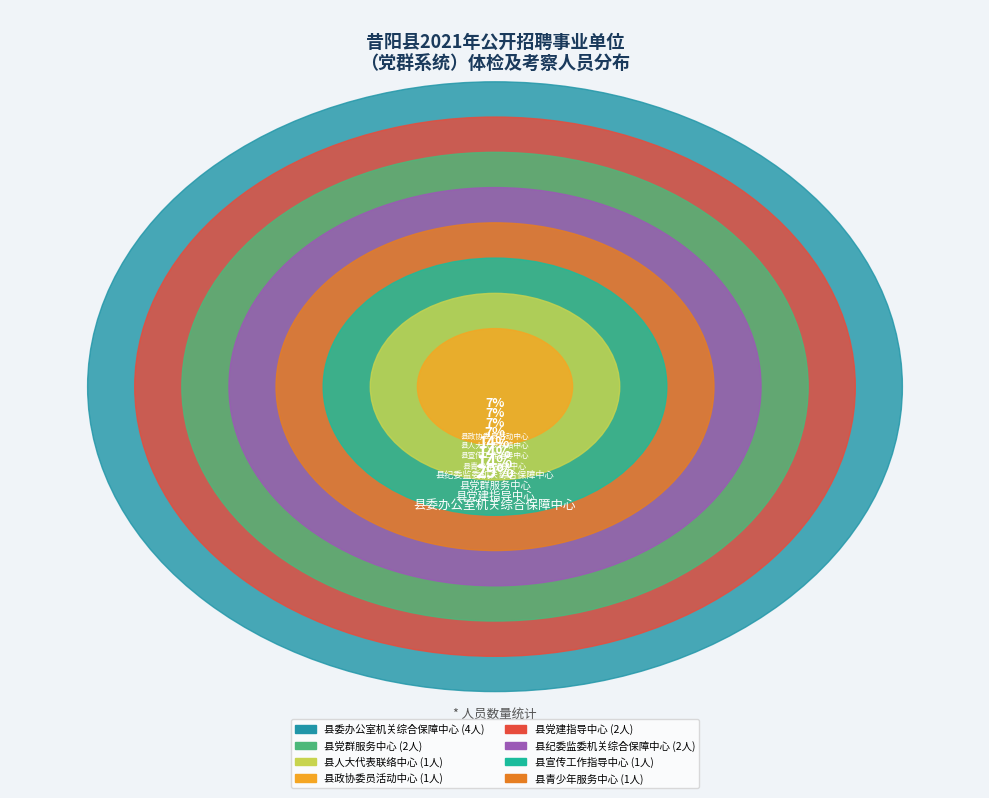

Is it true that 县人大代表联络中心 is 1% of the pie?

False